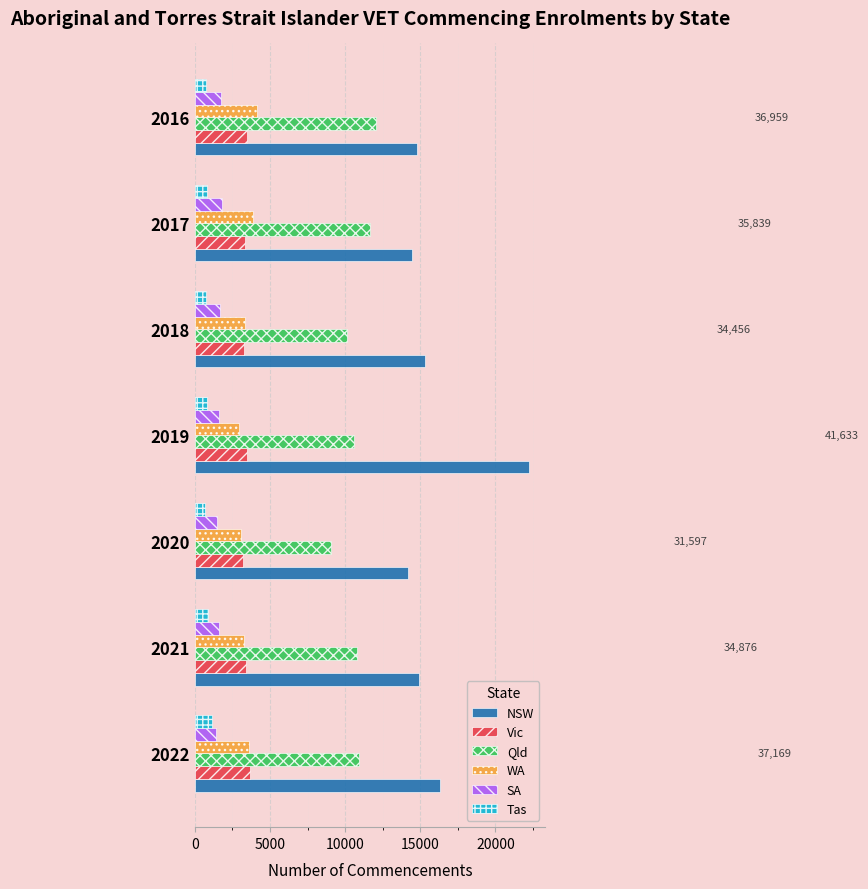

Which series has the widest spread of values?

NSW